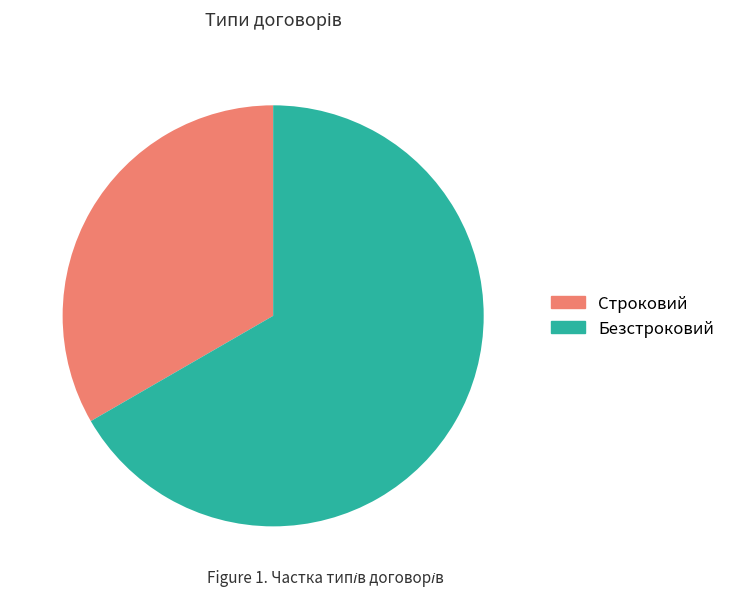

Rank the categories by value from highest to lowest.

Безстроковий, Строковий